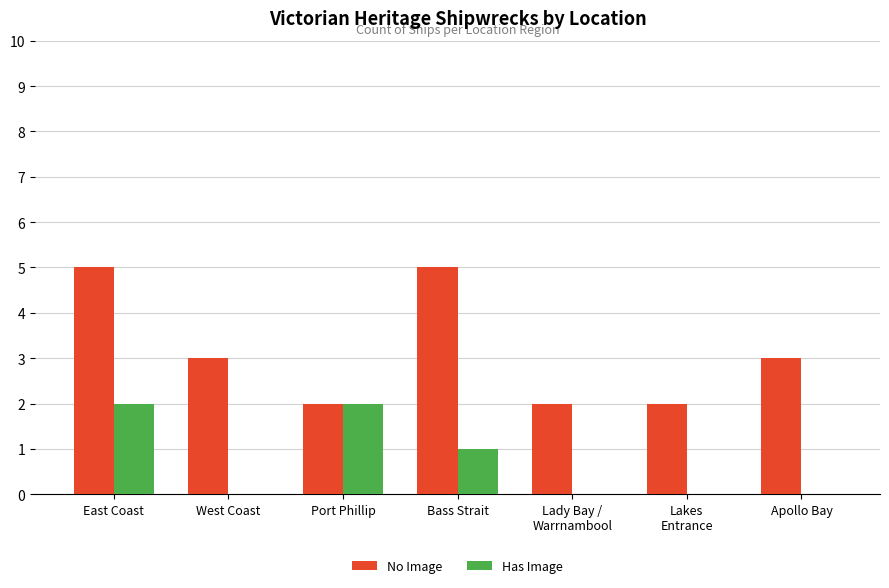

What are all the series names shown in the legend?

No Image, Has Image